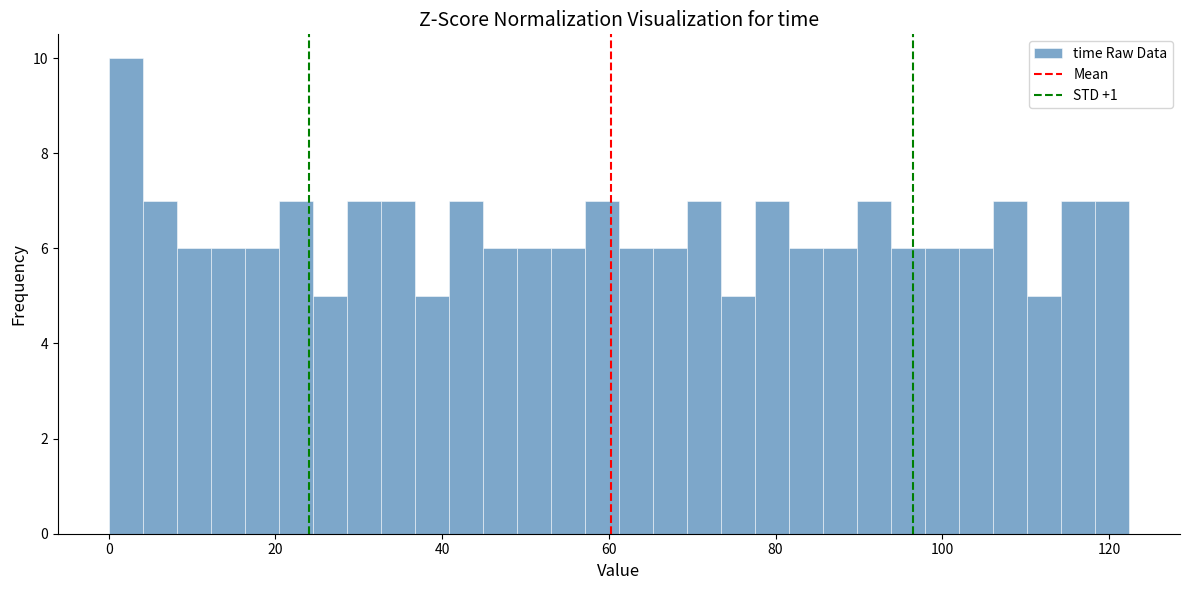

Around what value on the x-axis is the tallest bar? Give the approximate position of its centre, as read against the axis.

2